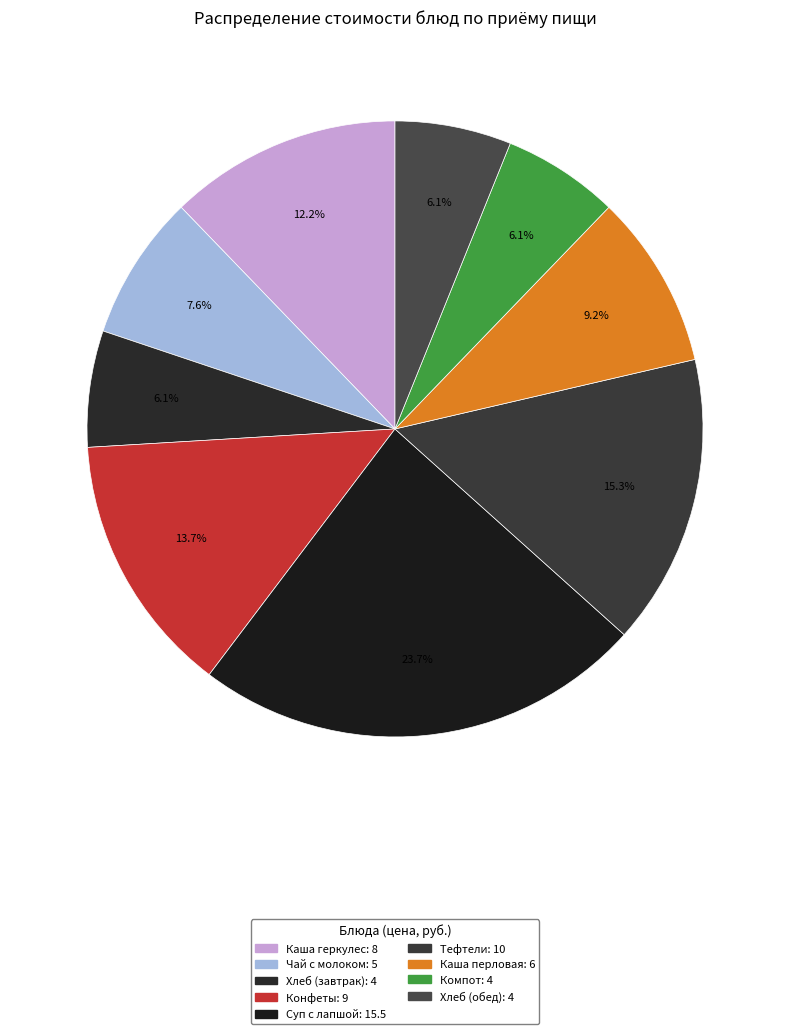

Count the number of slices in the pie.

9